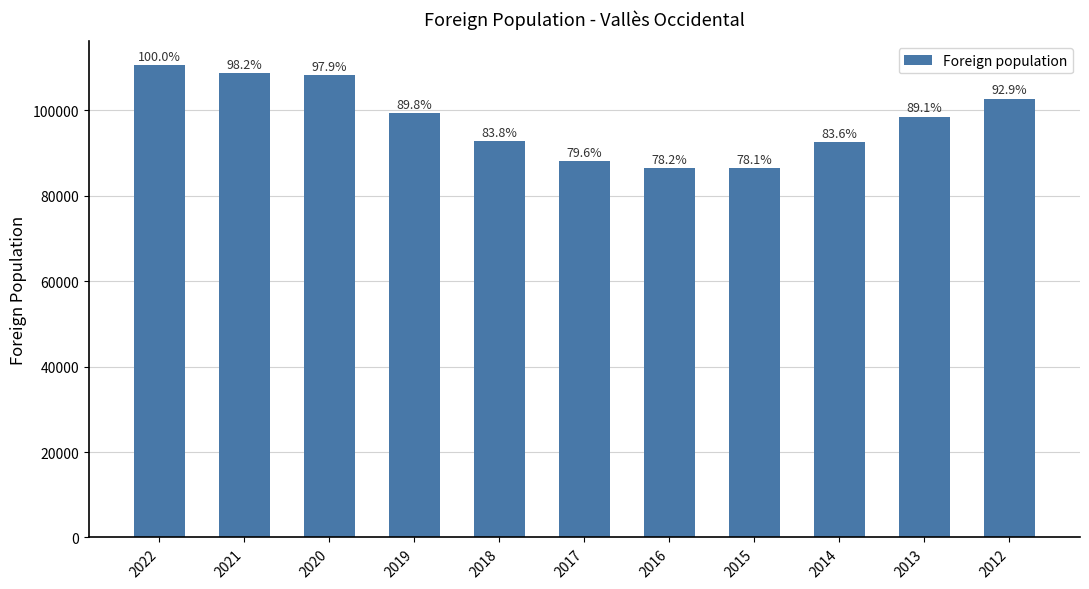

Does the chart contain any negative values?

No